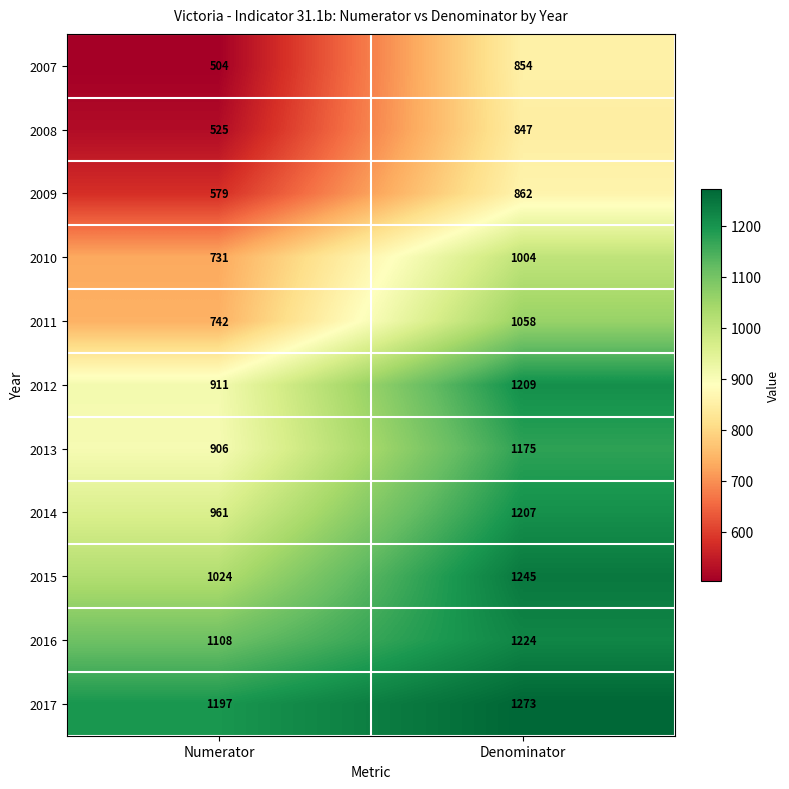

At which label is 2017 closest to 1235?

Numerator